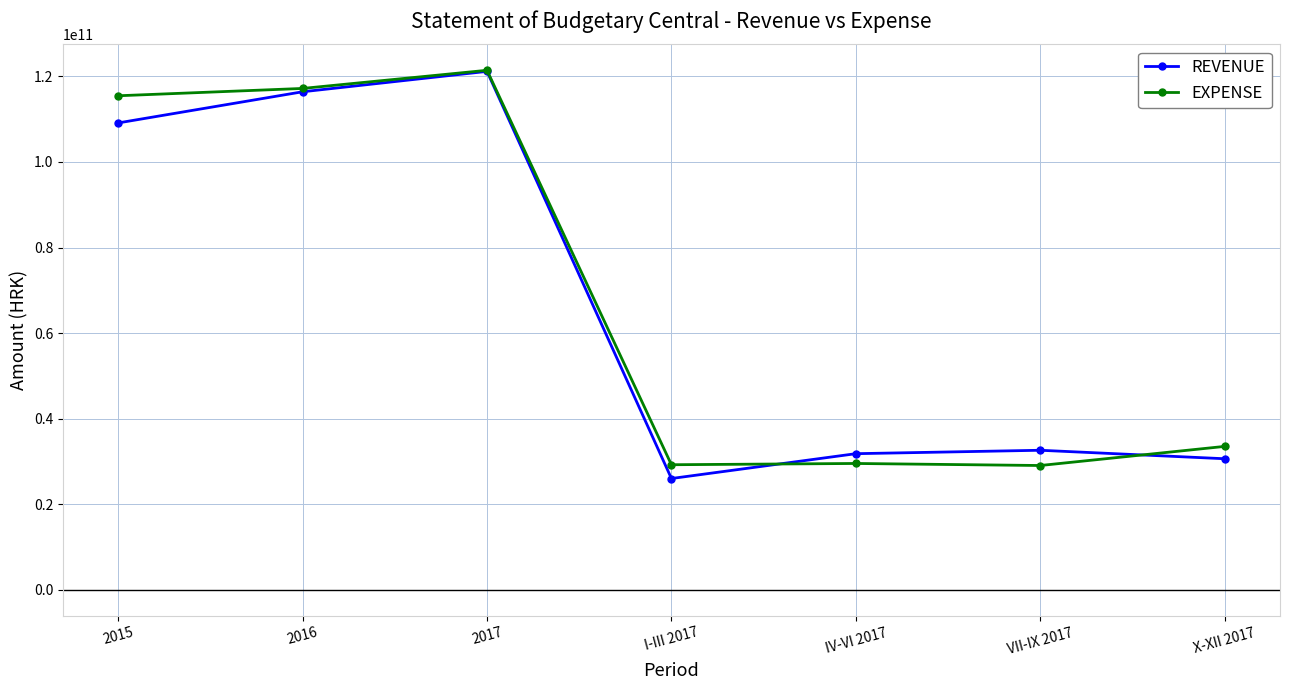

How many distinct data groups are displayed?

2